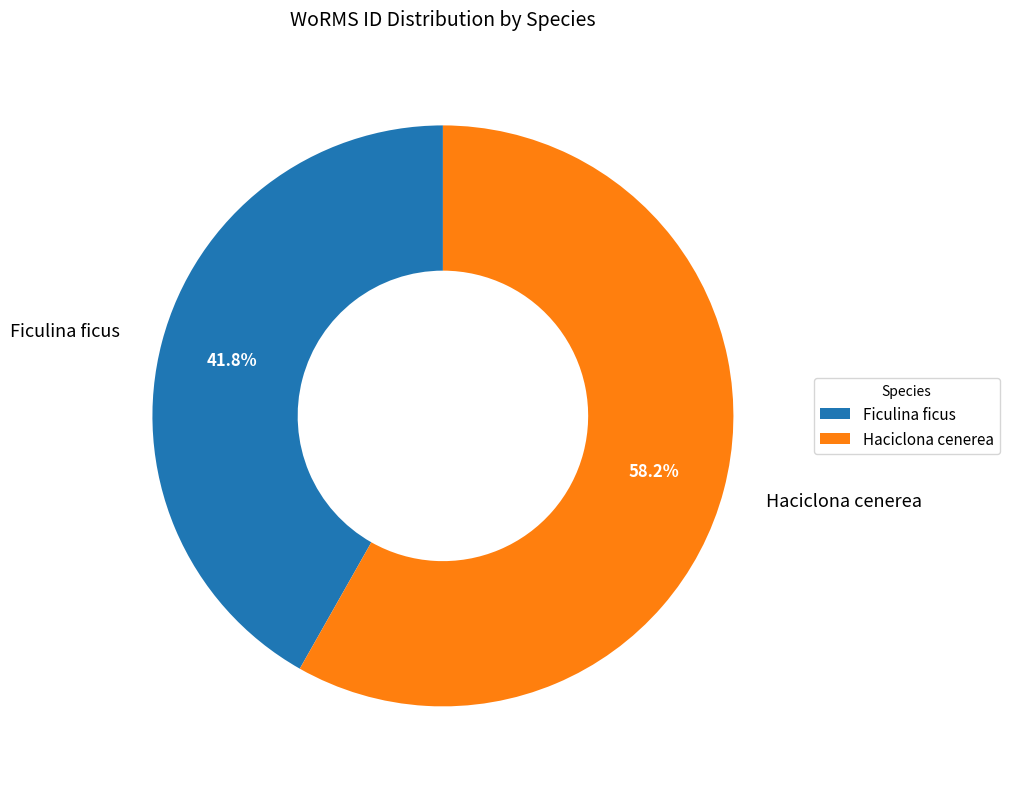

The Haciclona cenerea slice represents 44% of the pie. True or false?

False